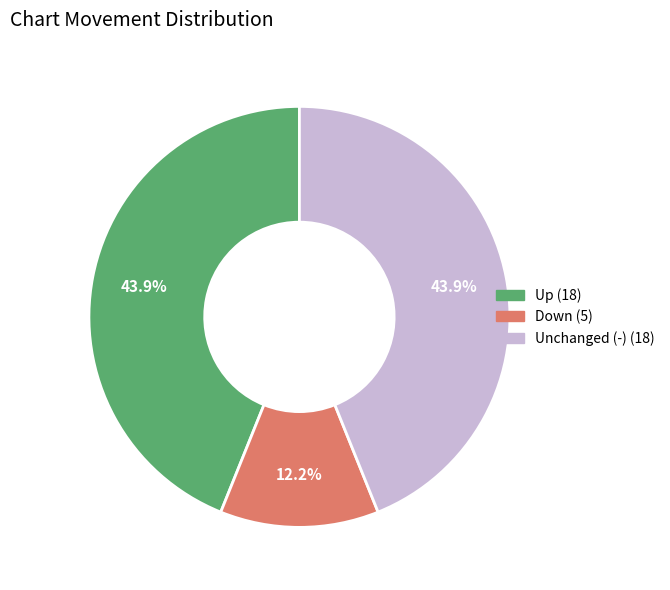

To the nearest percent, what is the average slice percentage?

33%